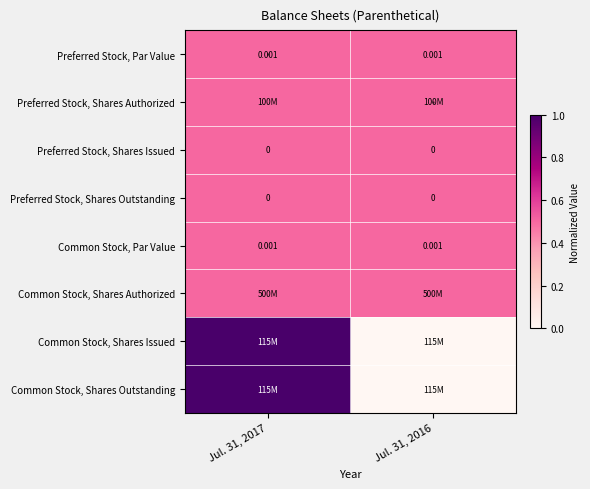

Is the value of Preferred Stock, Shares Issued at Jul. 31, 2016 greater than the value of Common Stock, Par Value at Jul. 31, 2016?

No